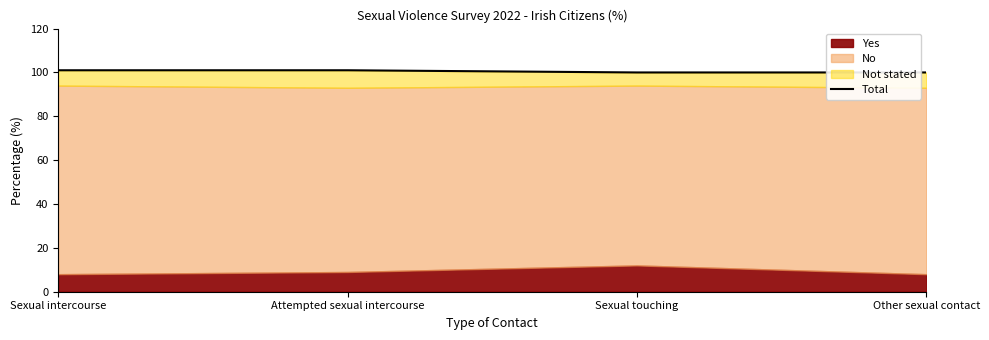

Which label corresponds to the smallest value in the chart?

Sexual touching